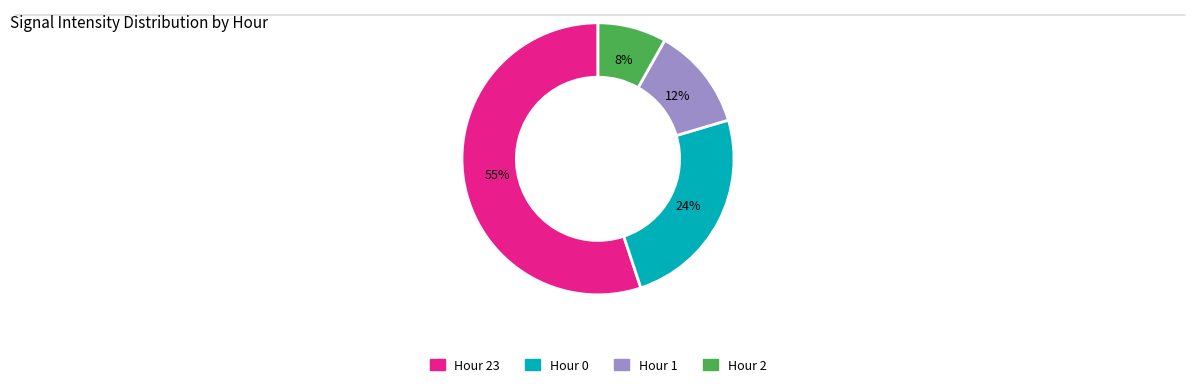

Count the number of slices in the pie.

4